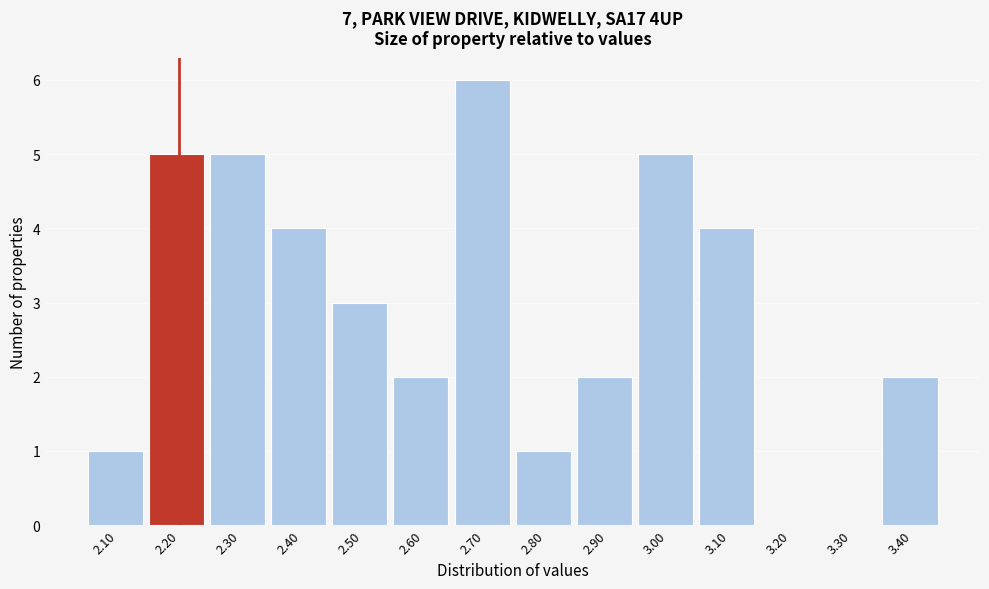

Over which range of the x-axis is the bar tallest?

2.65 to 2.75